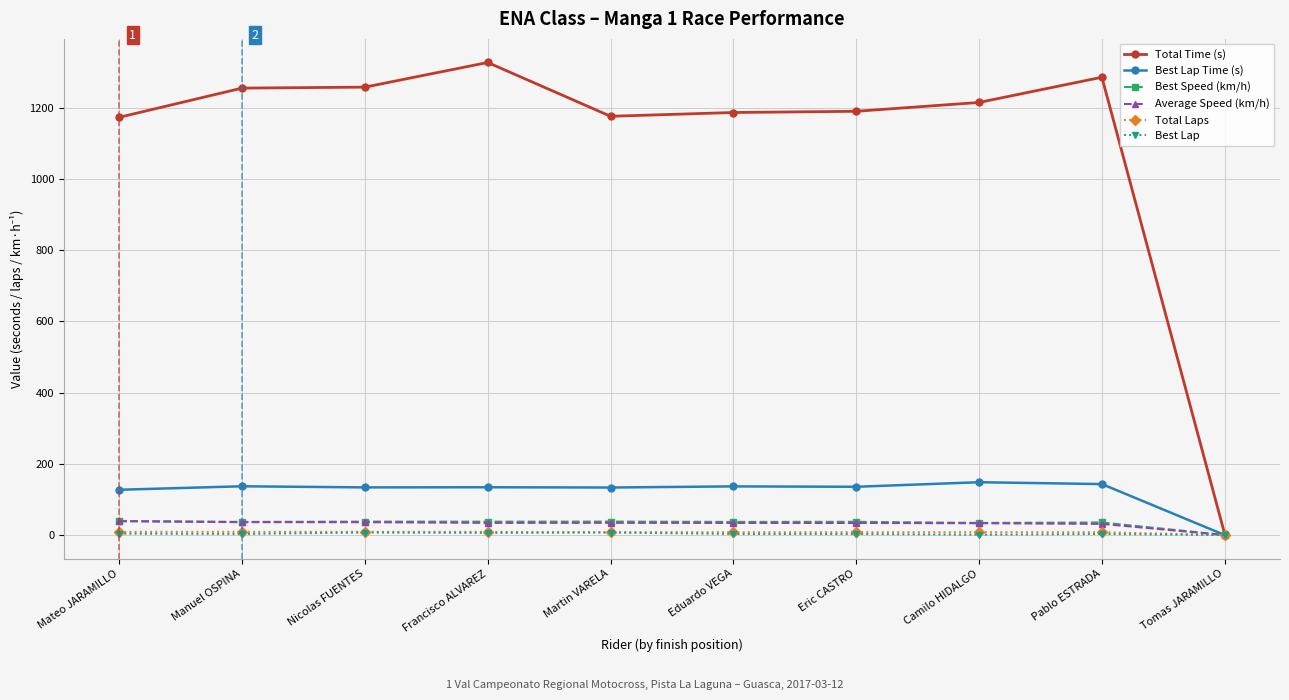

What is the difference between the second highest and second lowest values in the Total Time (s) series?

112.6